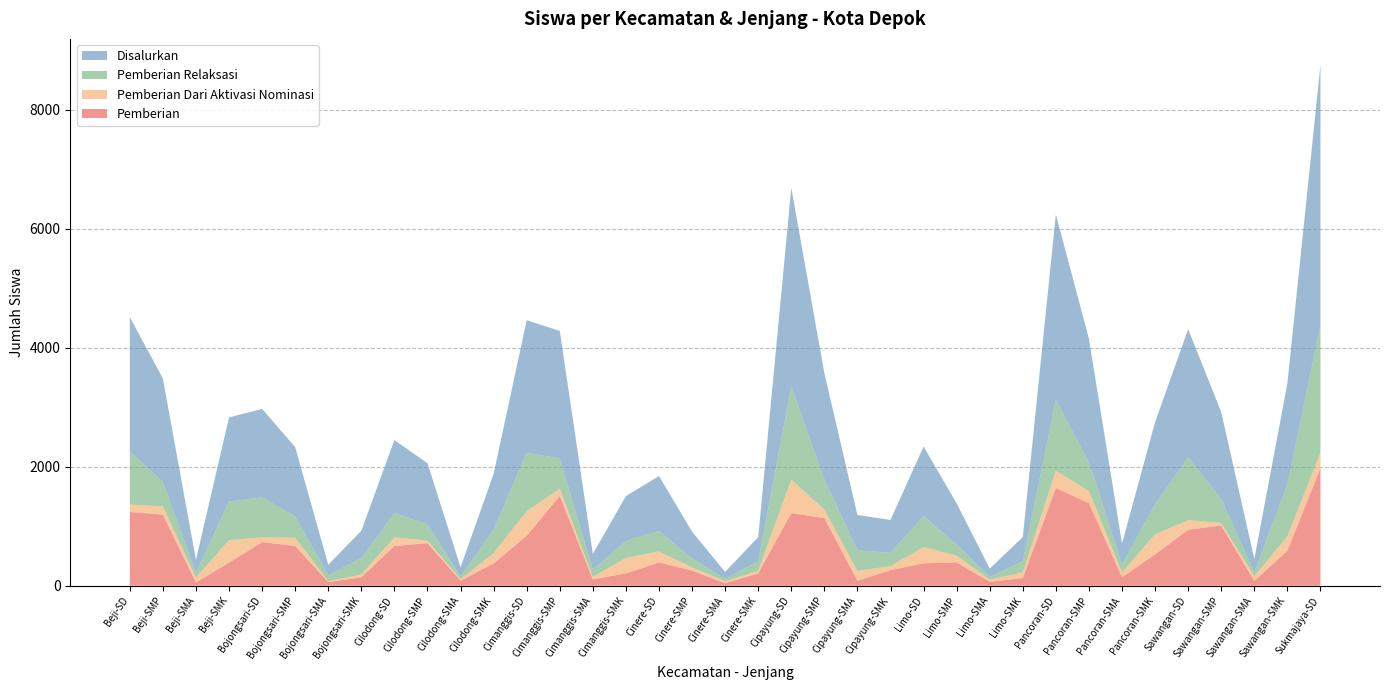

Reading right to left, what are all the values shown in this chart?

Pemberian: 1976	589	80	1012	941	526	145	1387	1643	129	65	392	377	261	82	1137	1221	207	41	255	391	207	105	1510	839	375	85	714	668	142	61	668	733	387	54	1195	1240
Pemberian Dari Aktivasi Nominasi: 265	239	80	43	160	338	78	202	290	93	36	114	271	70	165	142	564	43	34	51	185	261	42	121	414	171	25	46	143	45	15	137	82	377	84	138	125
Pemberian Relaksasi: 2137	874	65	404	1056	511	132	486	1189	187	43	186	522	222	347	508	1560	158	41	148	346	285	120	511	979	394	45	270	413	275	100	360	671	651	79	409	893
Disalurkan: 4378	1702	225	1459	2157	1375	355	2075	3122	409	144	692	1170	553	594	1787	3345	408	116	454	922	753	267	2142	2232	940	155	1030	1224	462	176	1165	1486	1415	217	1742	2258